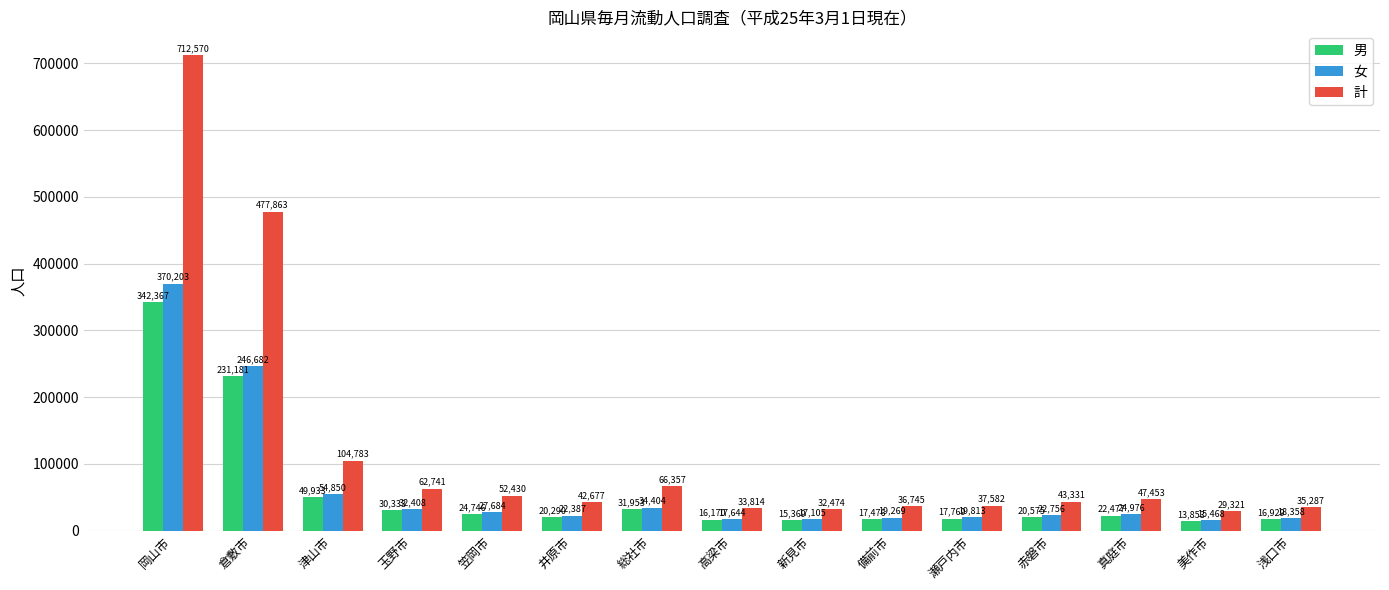

What is the difference between the maximum and minimum values in the 計 series?

683249